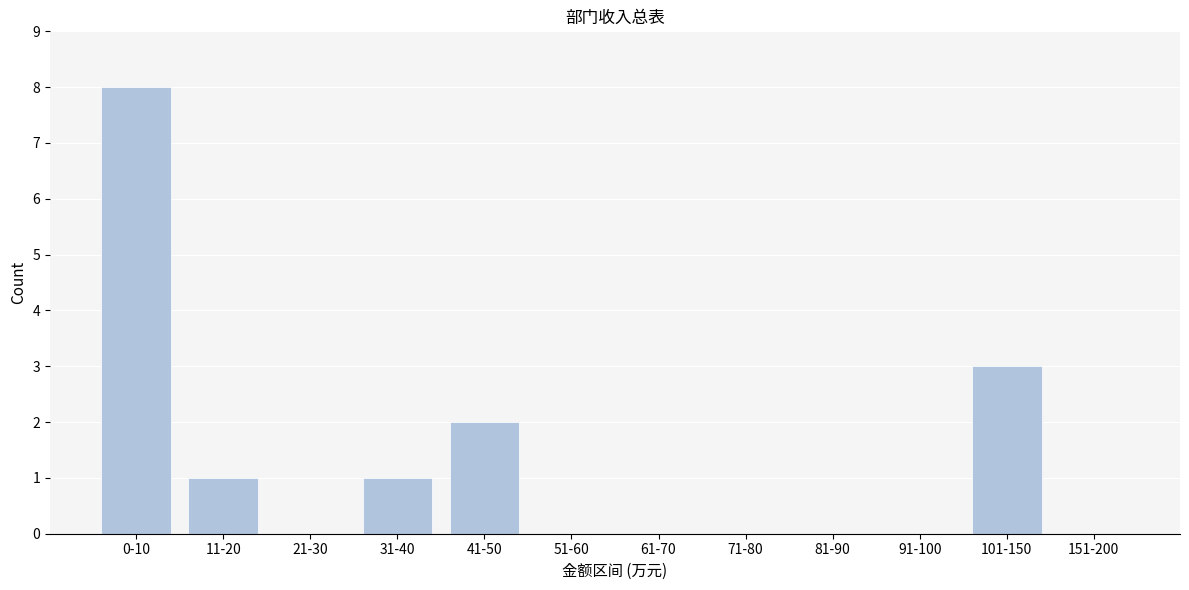

Reading left to right, extract all data points from this chart.

0-10=8	11-20=1	21-30=0	31-40=1	41-50=2	51-60=0	61-70=0	71-80=0	81-90=0	91-100=0	101-150=3	151-200=0